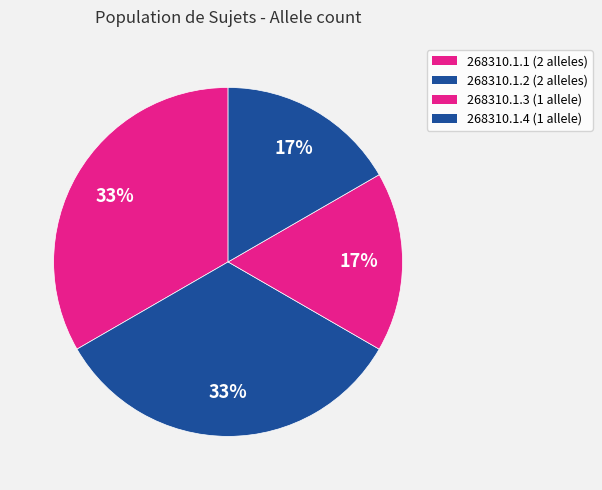

Is it true that 268310.1.4 is 9% of the pie?

False